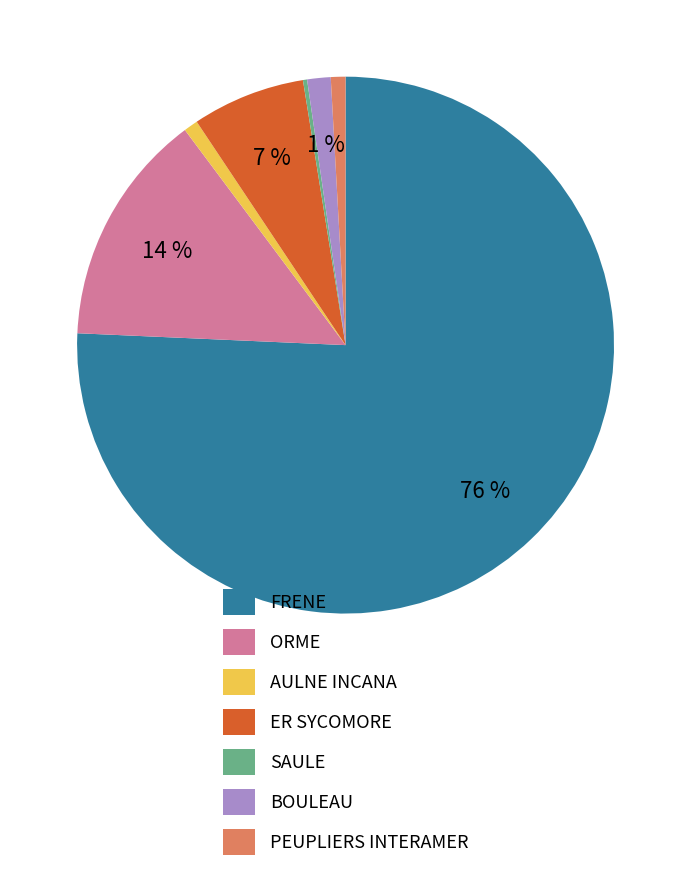

To the nearest percent, what is the combined percentage of PEUPLIERS INTERAMER and AULNE INCANA?

2%